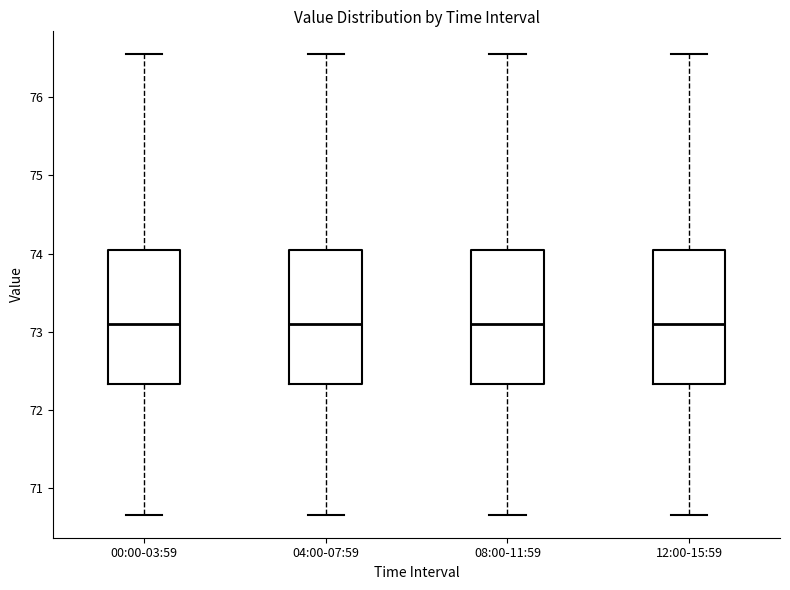

Reading left to right, transcribe this box plot: for each box, give where its median line is, the range the box spans, and where its two whiskers end, as read against the y-axis. The values are not printed on the chart, so give them approximately, as read against the axis.

00:00-03:59: median 73.1, box 72.3 to 74.1, whiskers 70.7 to 76.6
04:00-07:59: median 73.1, box 72.3 to 74.1, whiskers 70.7 to 76.6
08:00-11:59: median 73.1, box 72.3 to 74.1, whiskers 70.7 to 76.6
12:00-15:59: median 73.1, box 72.3 to 74.1, whiskers 70.7 to 76.6